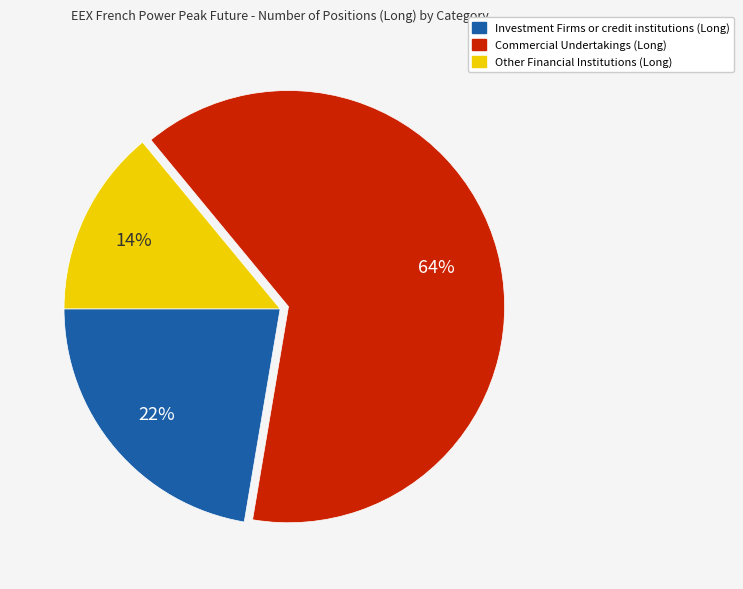

How many slices are in this pie chart?

3